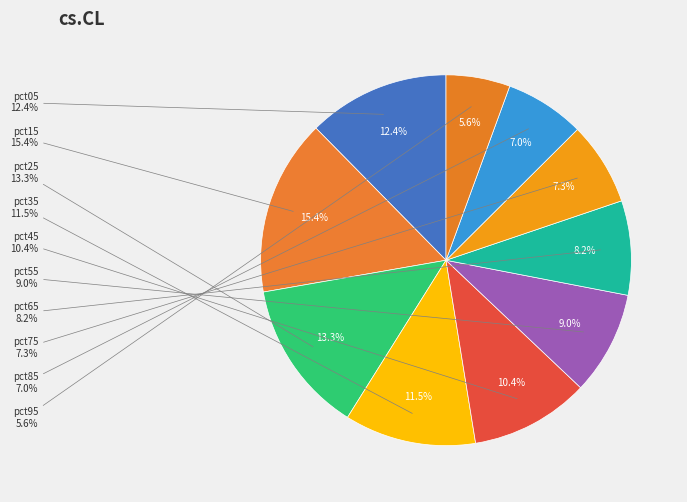

Which category has the smallest portion of the pie?

pct95